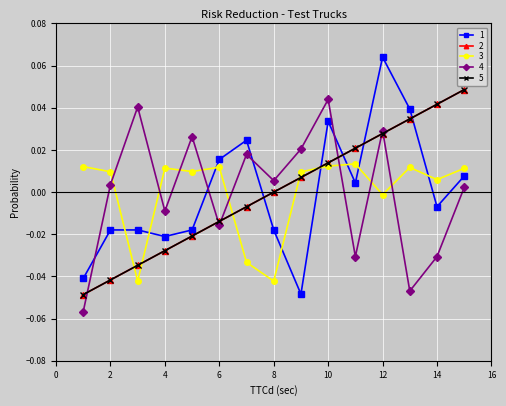

Between which two adjacent categories do 4 and 5 first intersect?

1 and 2